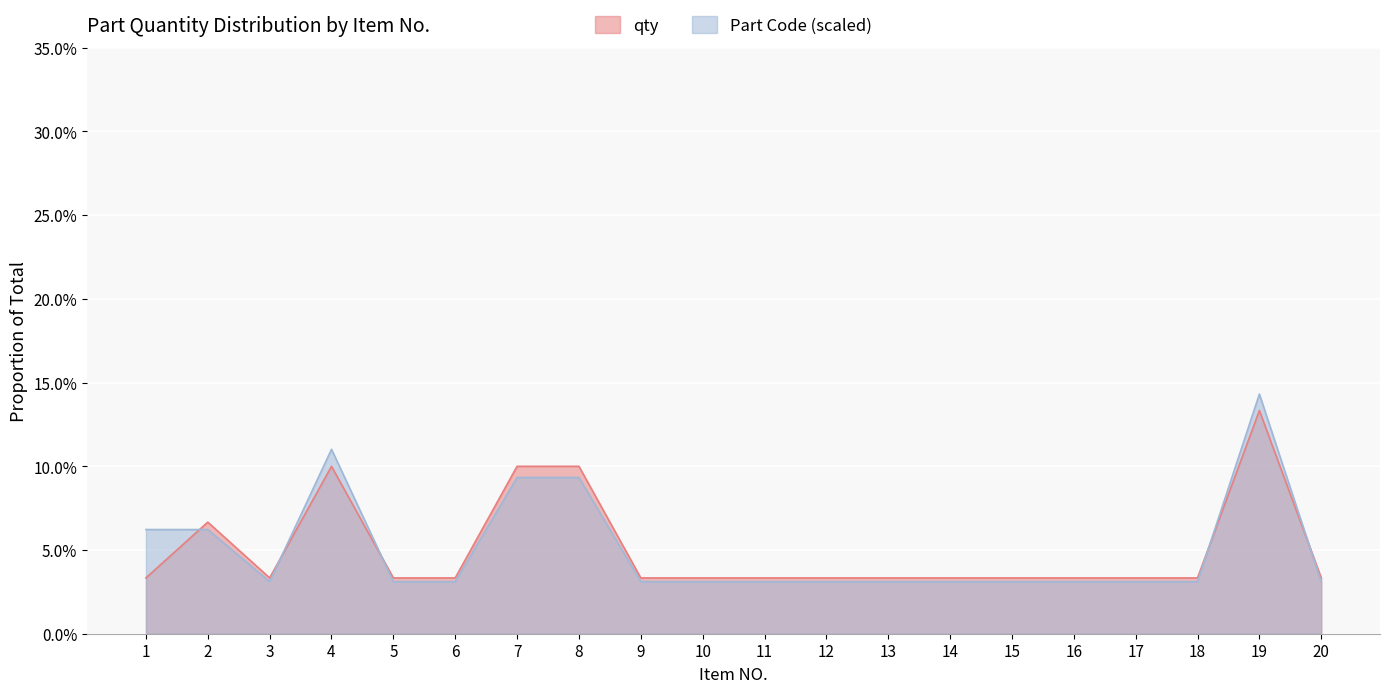

Where is the first local minimum for Part Code (scaled)?

3